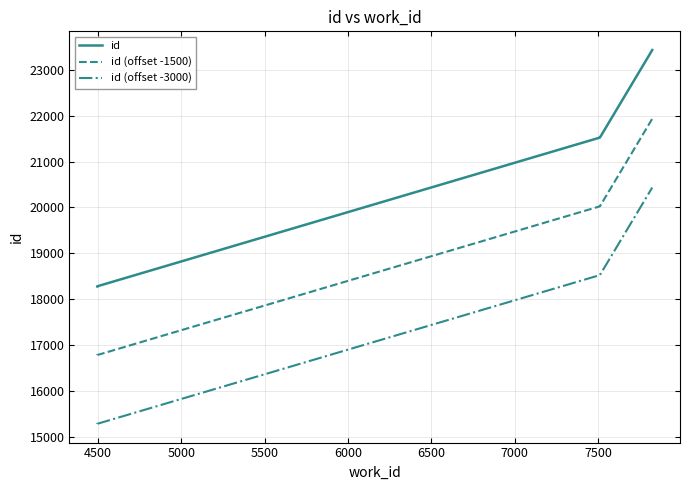

How many values in the id (offset -3000) series are below 18523?

3